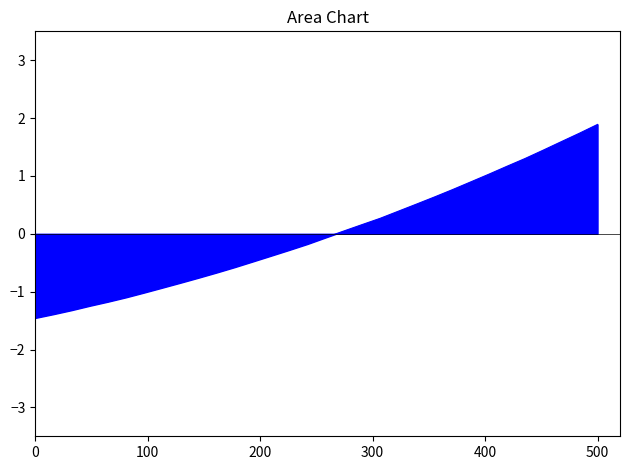

What is the minimum value shown in the chart?

-1.5